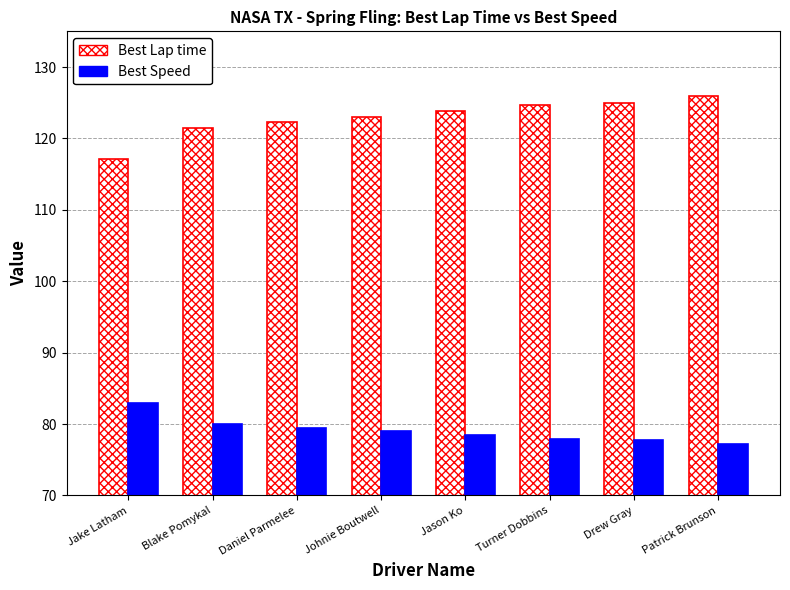

What is the value of the Best Lap time bar at the 7th from the left?

125.0